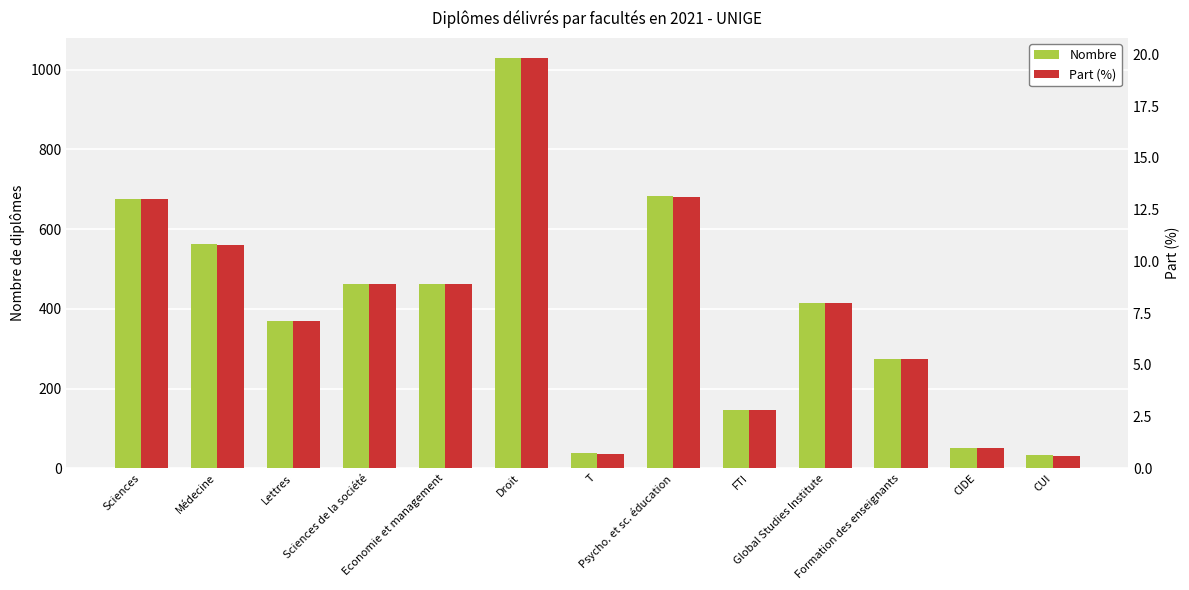

At which category is the sum across all series the highest?

Droit